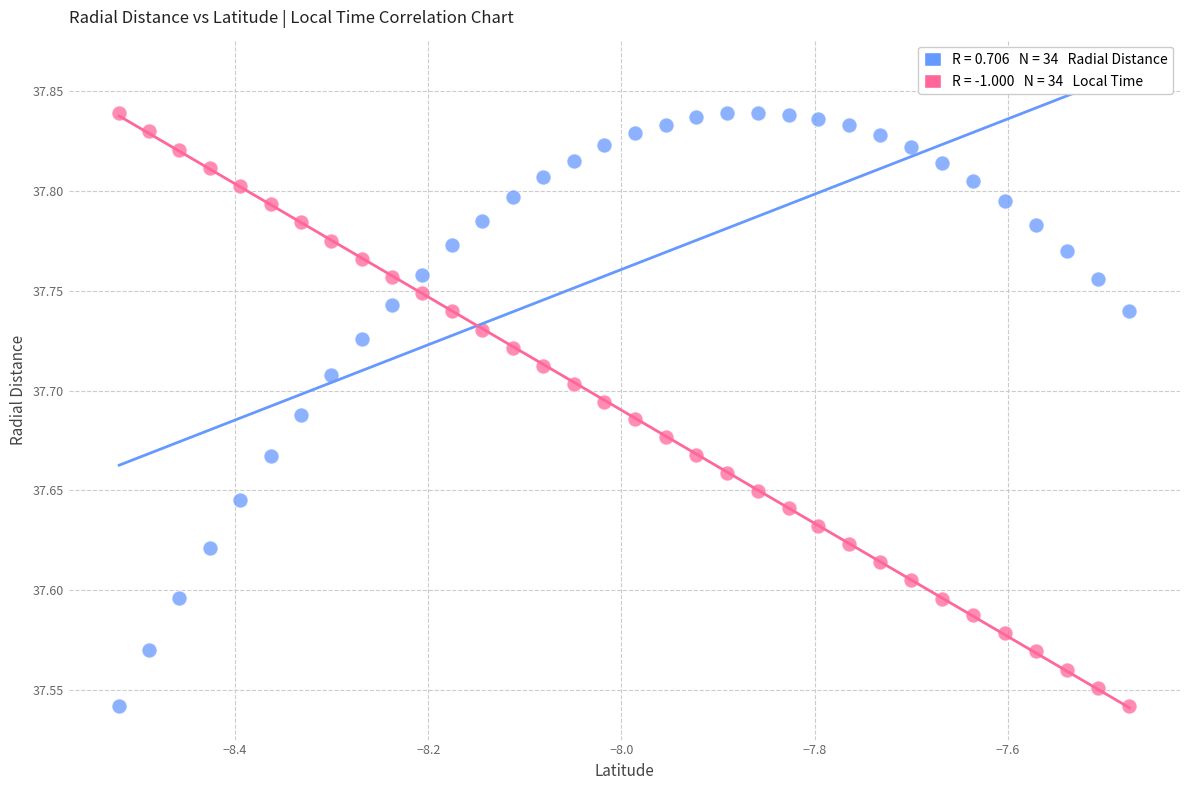

Across all data points, what is the range of X values (max minus min)?

1.0